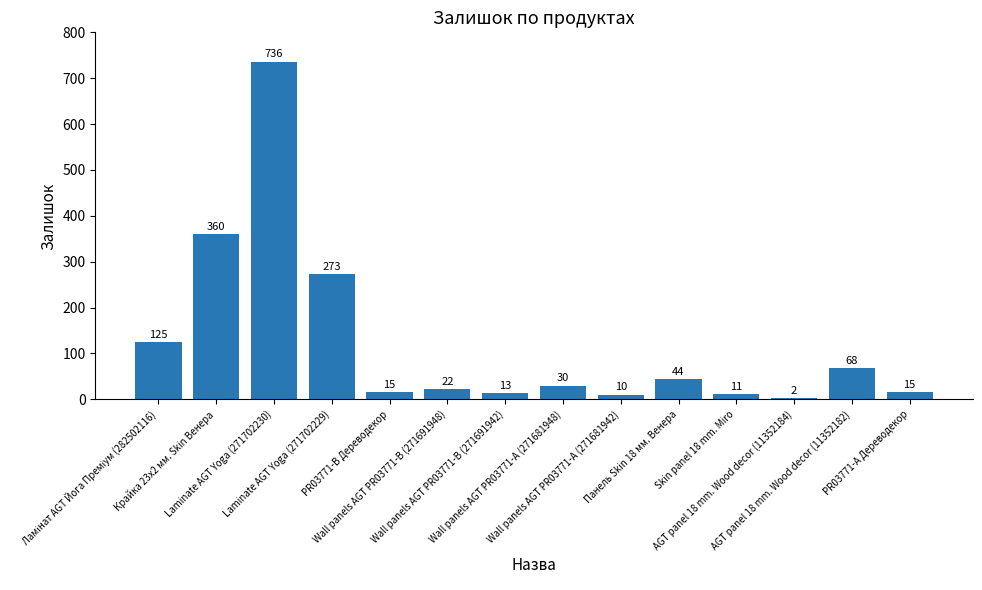

What is the change in value from Laminate AGT Yoga (271702229) to PR03771-А Дереводекор?

-258